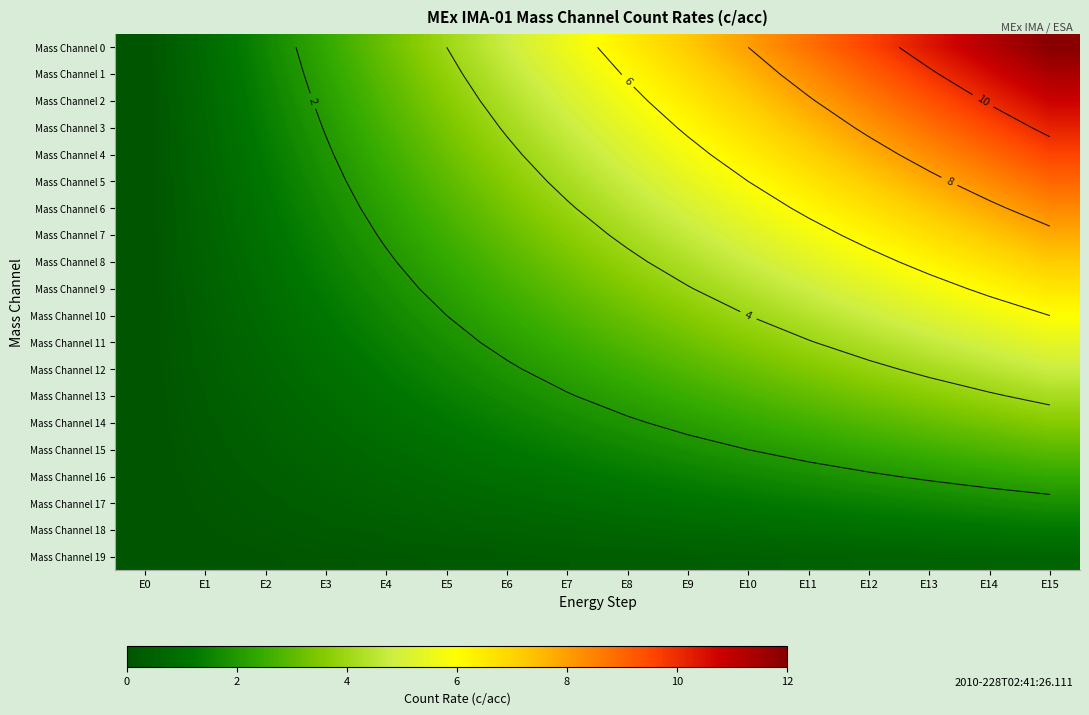

At how many categories does at least one series exceed 7?

7